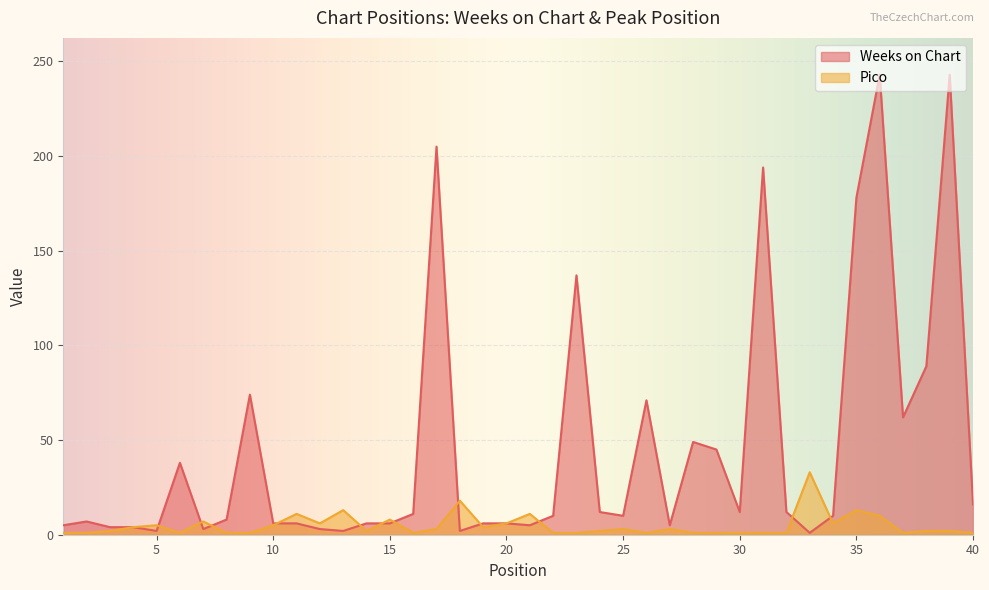

How many intersections are there between Pico and Weeks on Chart?

12